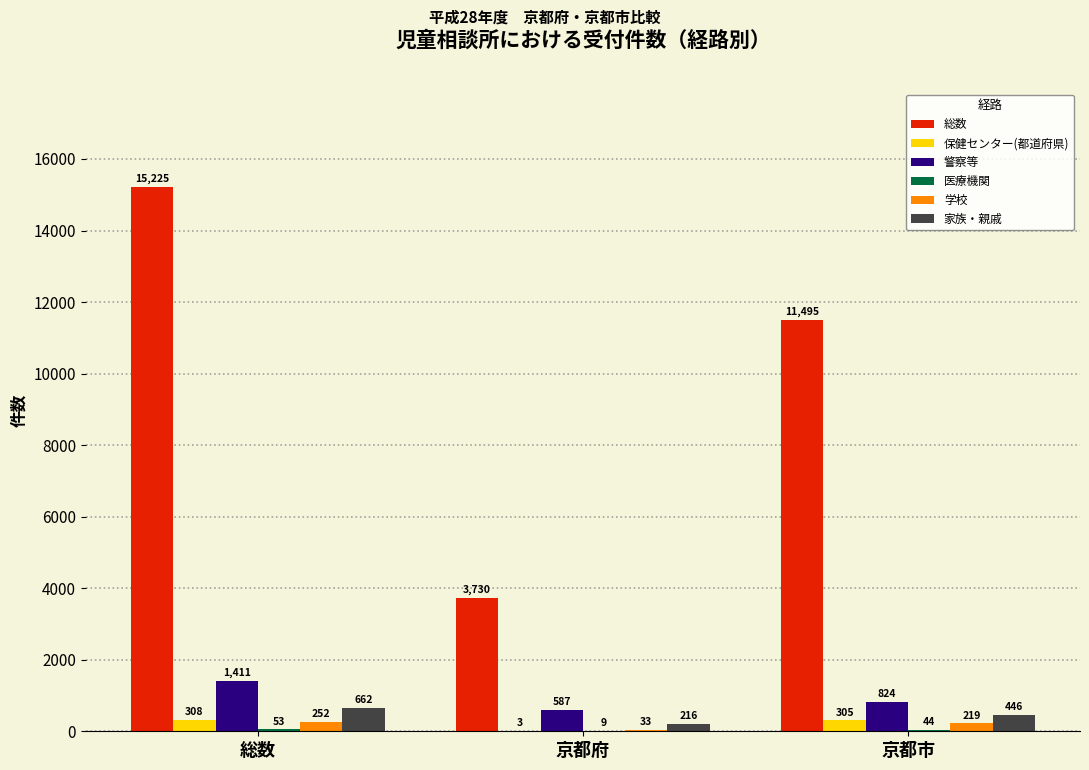

The 総数 series shows 3730 at 京都府. True or false?

True